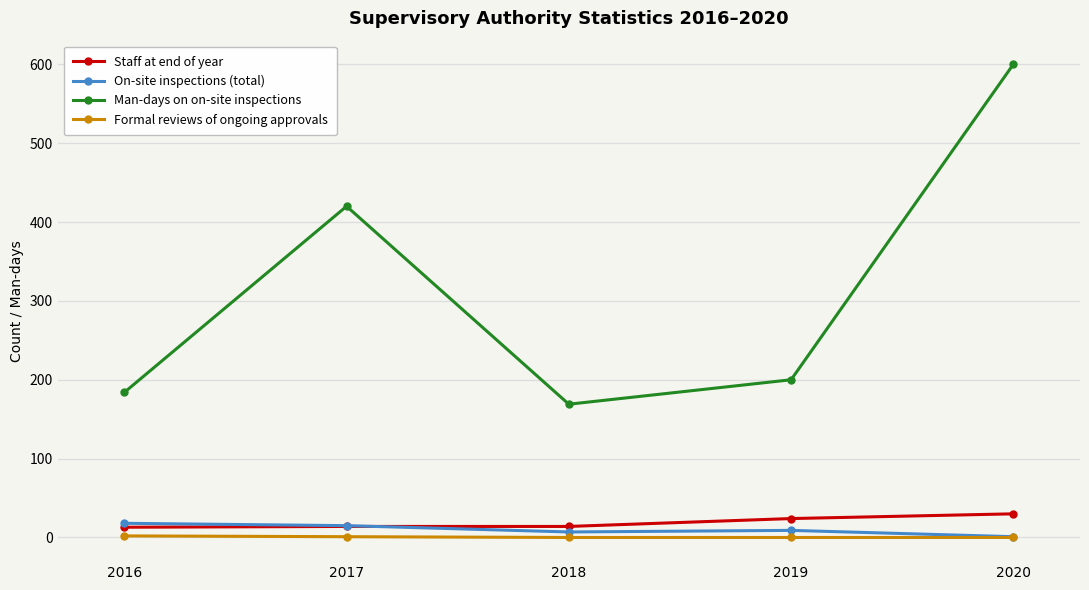

At which category is the sum across all series the highest?

2020